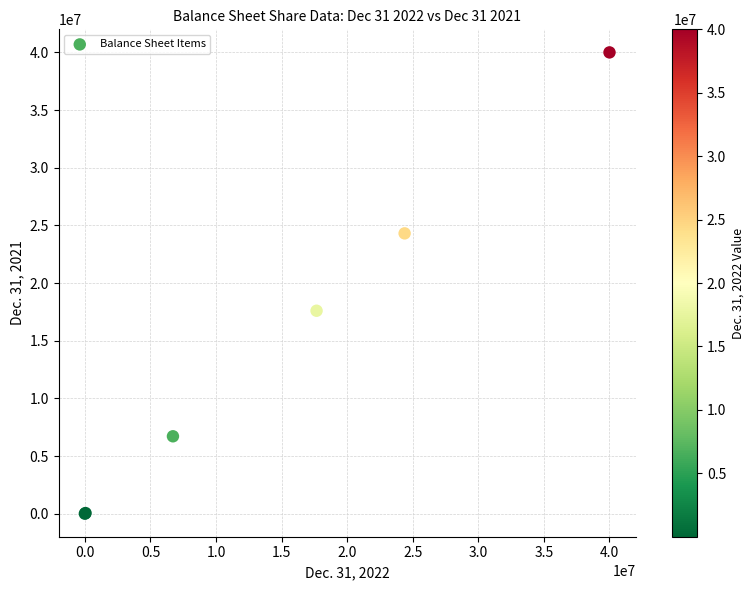

What Y value in the scatter plot is closest to 20000000?

17596588